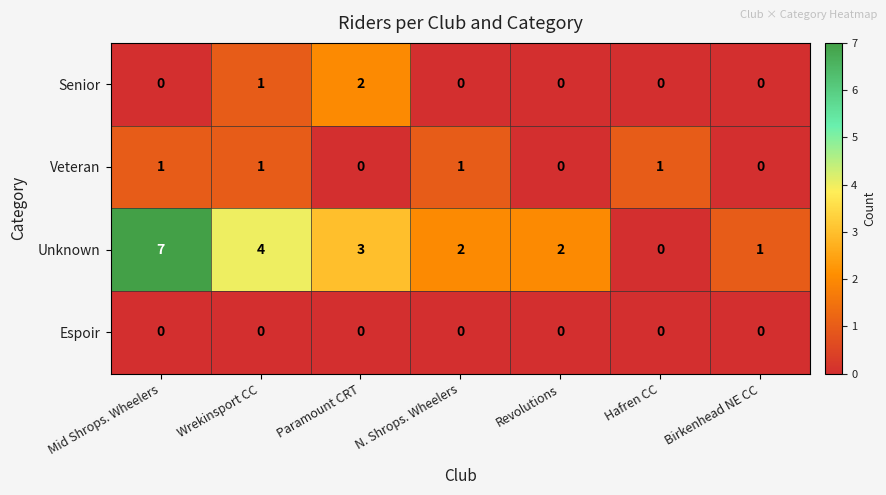

Reading left to right, transcribe all the data shown in this chart.

Senior: 0	1	2	0	0	0	0
Veteran: 1	1	0	1	0	1	0
Unknown: 7	4	3	2	2	0	1
Espoir: 0	0	0	0	0	0	0